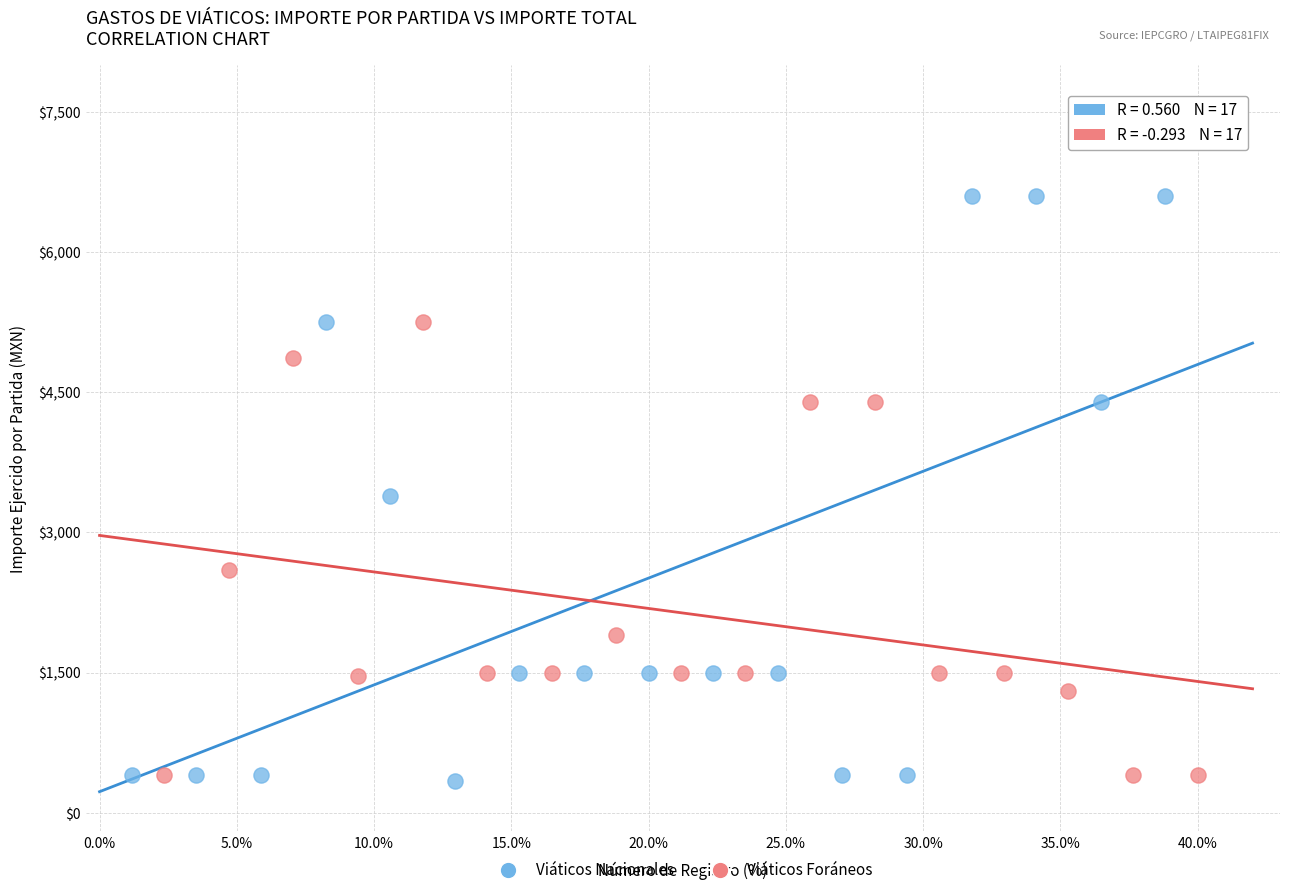

Which series contains the highest Y value?

Viáticos Nacionales